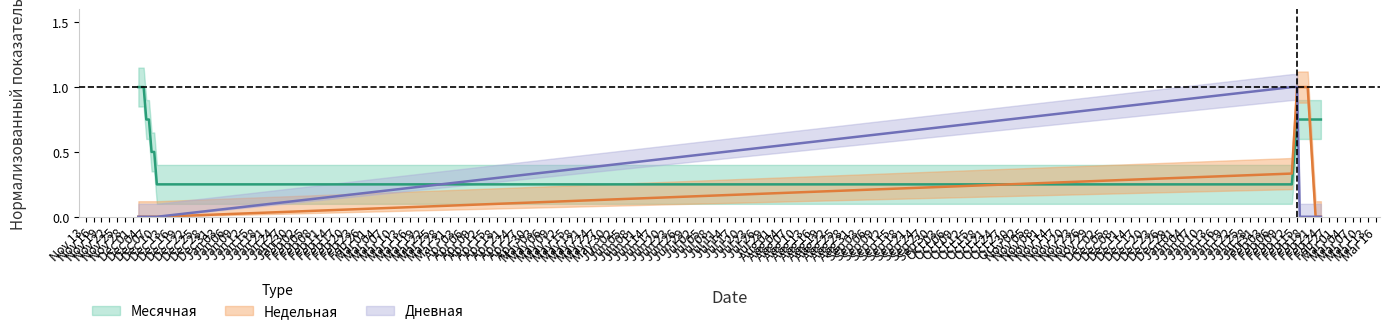

True or false: Дневная and Недельная cross at least once.

False